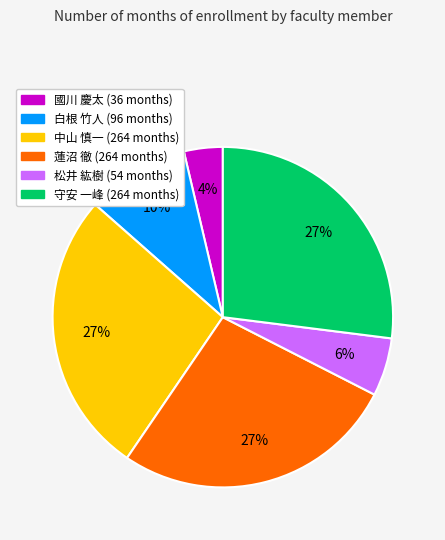

Is there any slice that represents more than half of the pie?

No